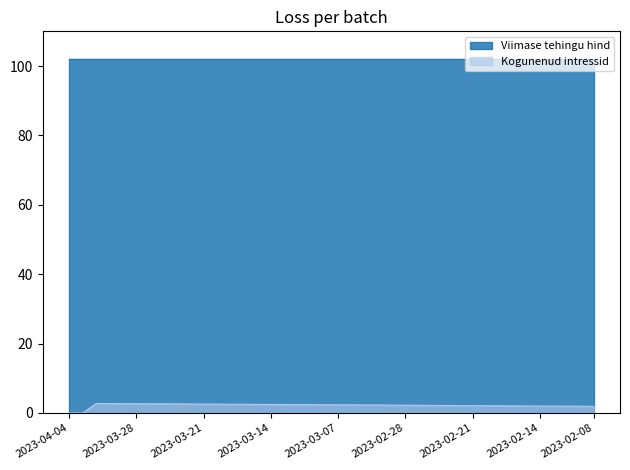

What is the difference between the maximum and minimum values in the Kogunenud intressid series?

2.7